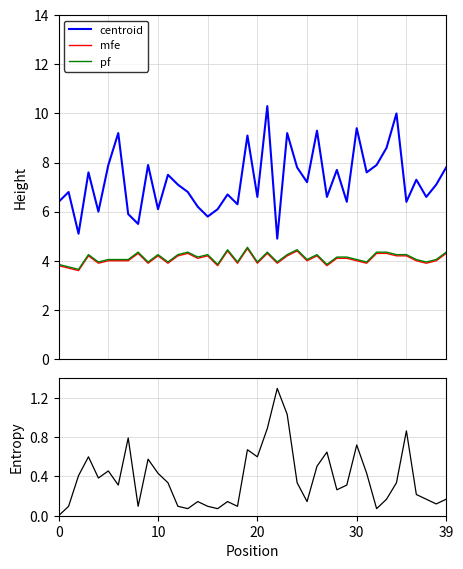

How many categories are shown in the chart?

40